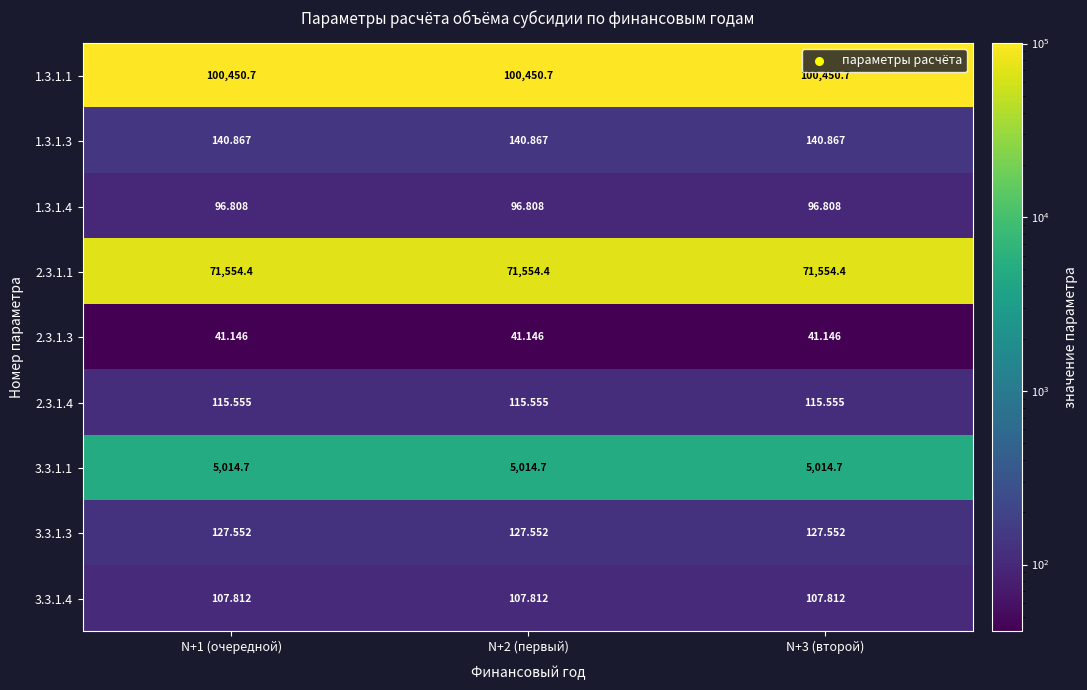

How many data points does each series have?

3